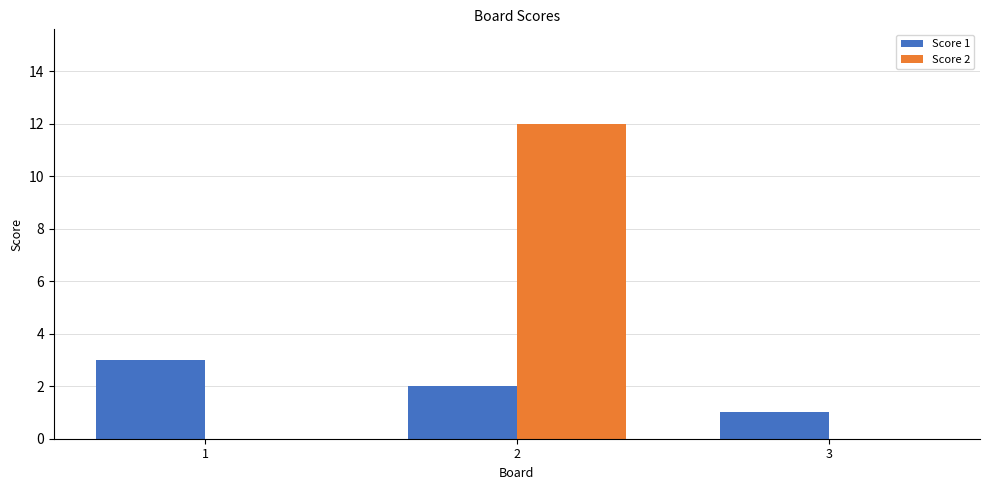

How many data points does each series have?

3